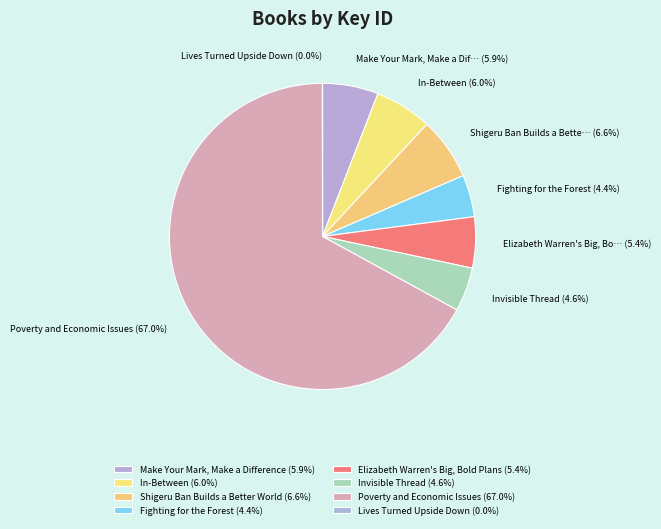

Which category has the smallest portion of the pie?

Lives Turned Upside Down